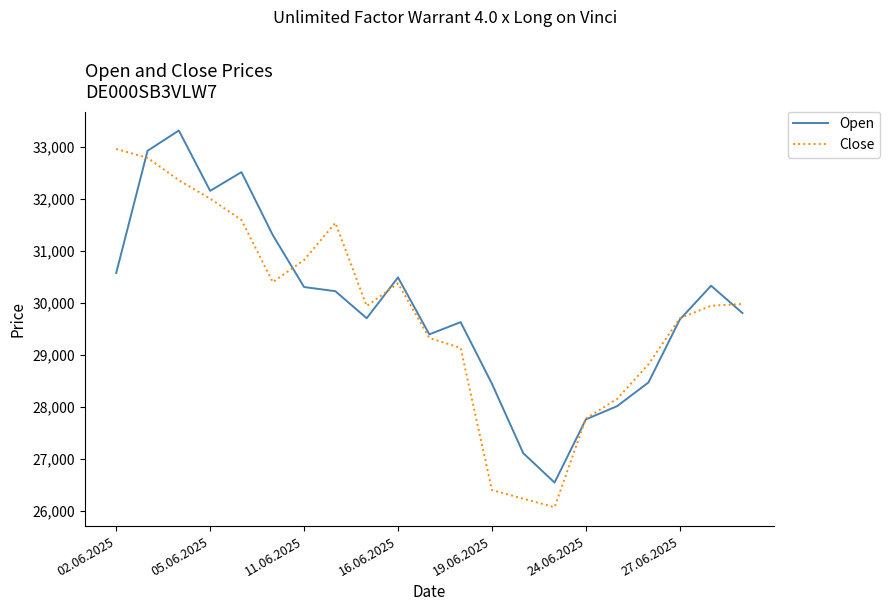

What is the minimum value for Open?

26545